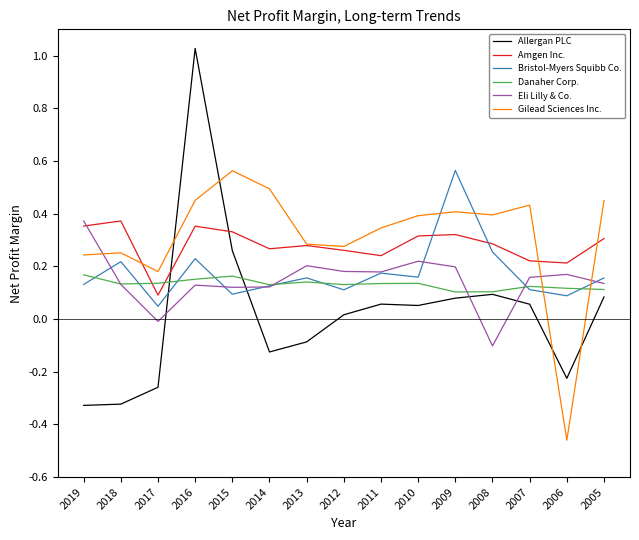

Rank the series at 2017 from lowest to highest value.

Allergan PLC, Eli Lilly & Co., Bristol-Myers Squibb Co., Amgen Inc., Danaher Corp., Gilead Sciences Inc.